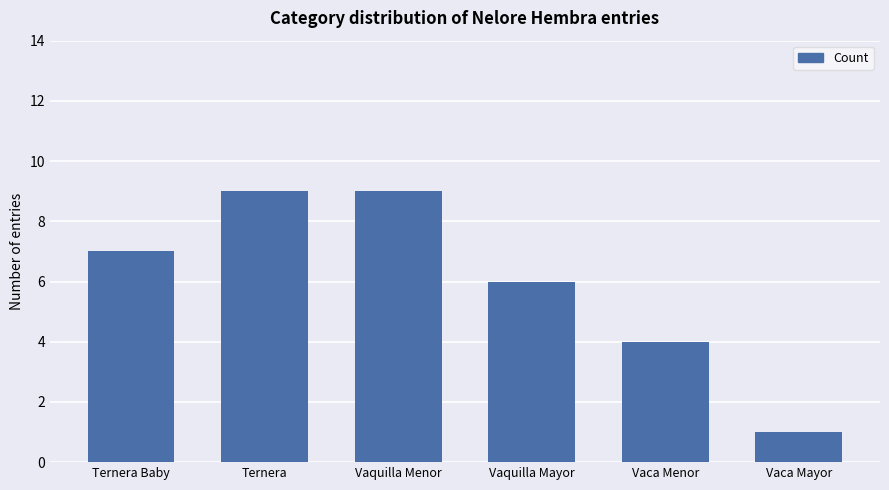

What is the approximate value at Ternera?

9